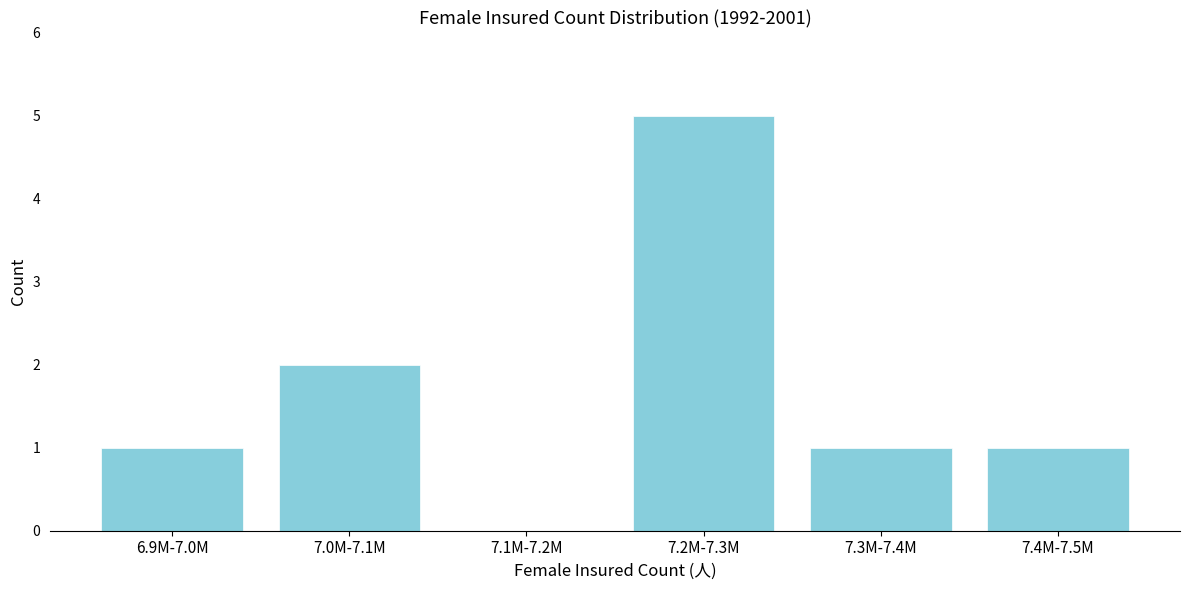

Reading left to right, transcribe all the data shown in this chart.

6.9M-7.0M=1	7.0M-7.1M=2	7.1M-7.2M=0	7.2M-7.3M=5	7.3M-7.4M=1	7.4M-7.5M=1